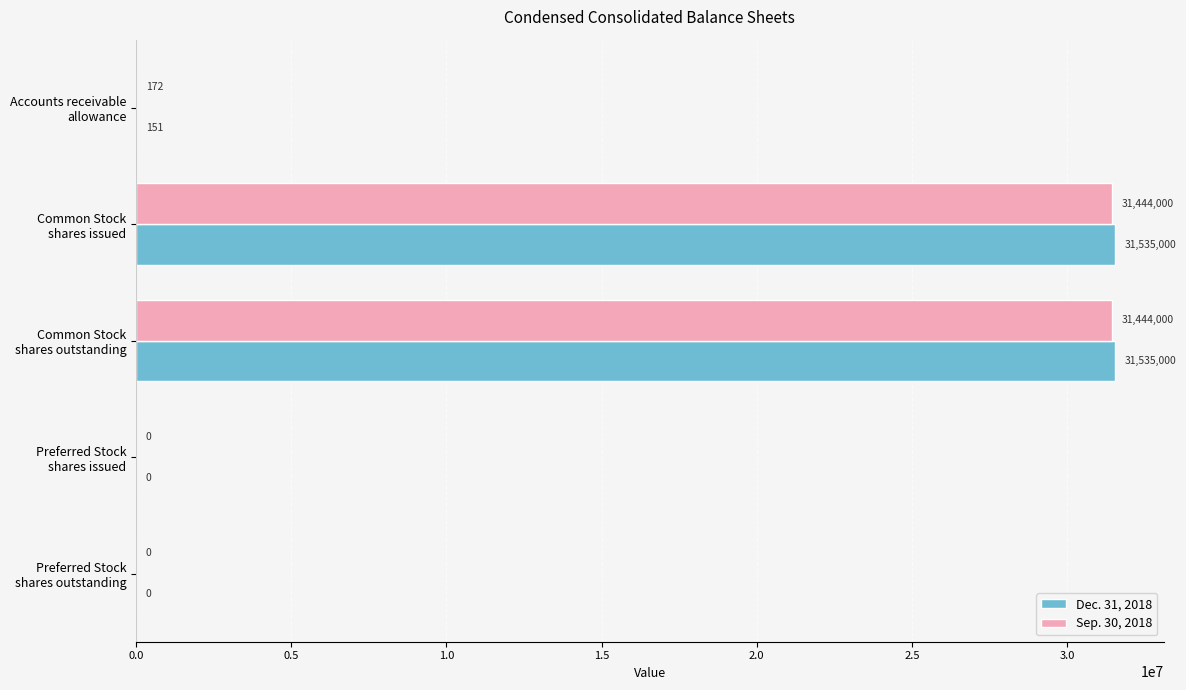

What is the sum of all Sep. 30, 2018 values?

62888172